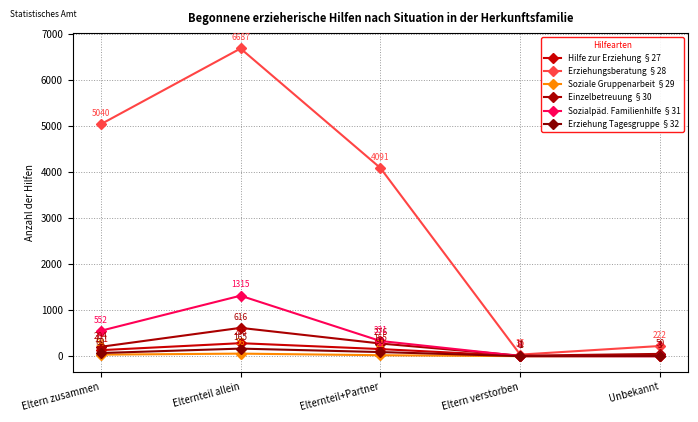

Which series has the largest total across all categories?

Erziehungsberatung §28